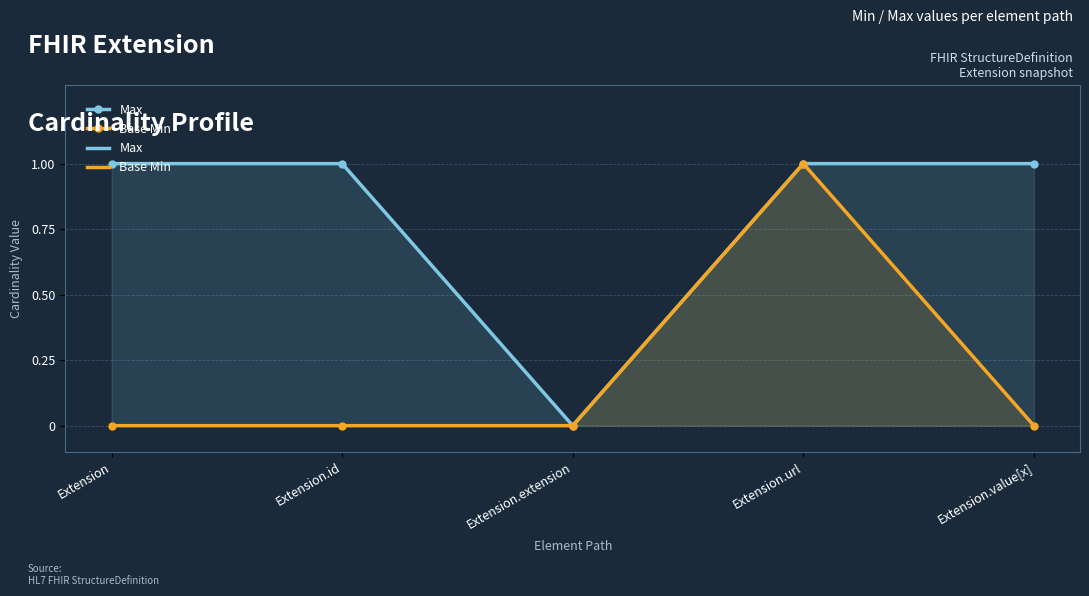

Reading right to left, list all the values displayed in this chart.

Max: Extension.value[x]=1	Extension.url=1	Extension.extension=0	Extension.id=1	Extension=1
Base Min: Extension.value[x]=0	Extension.url=1	Extension.extension=0	Extension.id=0	Extension=0